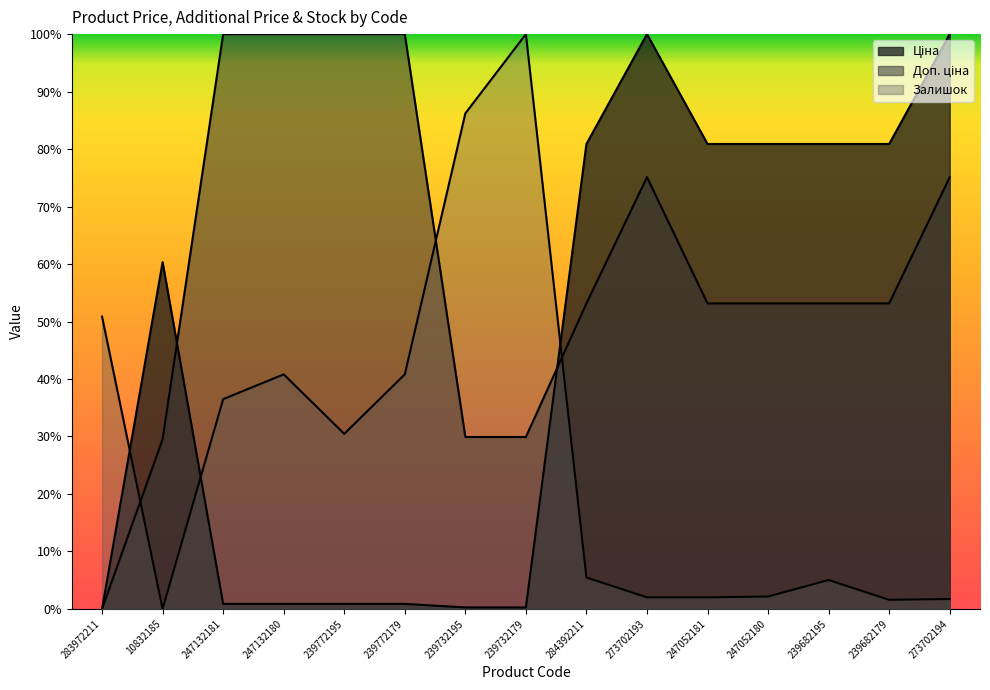

What position from the left is 283972211?

1